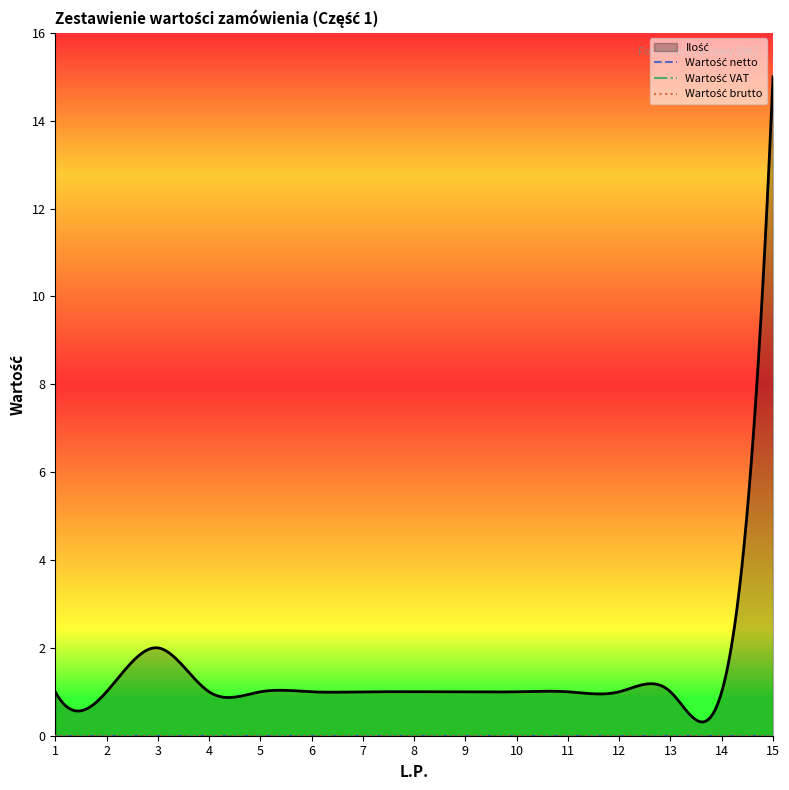

How many interior local peaks does the Ilość series have?

1